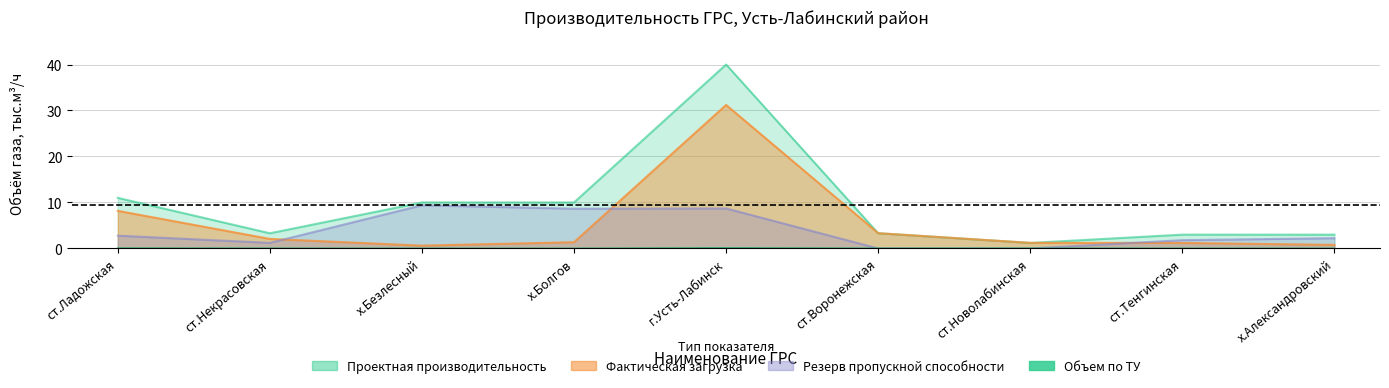

How many interior local peaks does the Проектная производительность series have?

1